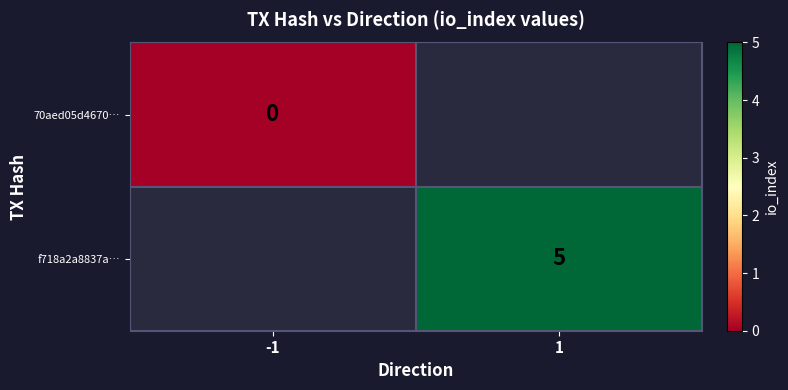

Is the value of 70aed05d4670… at -1 greater than the value of f718a2a8837a… at 1?

No